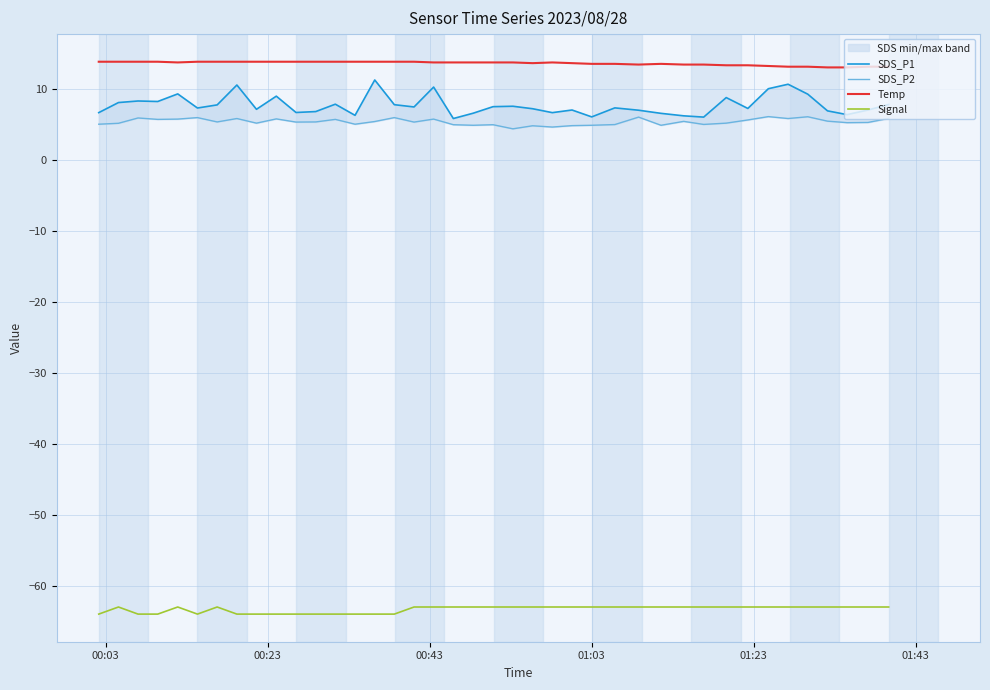

How many values in the SDS_P1 series are below 7?

14